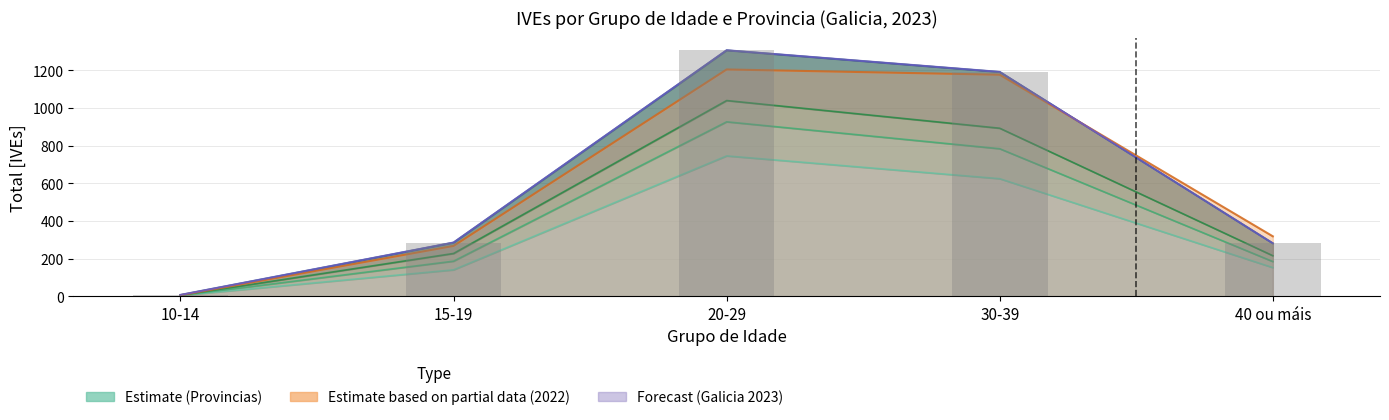

At which category does the chart reach its minimum across all series?

10-14